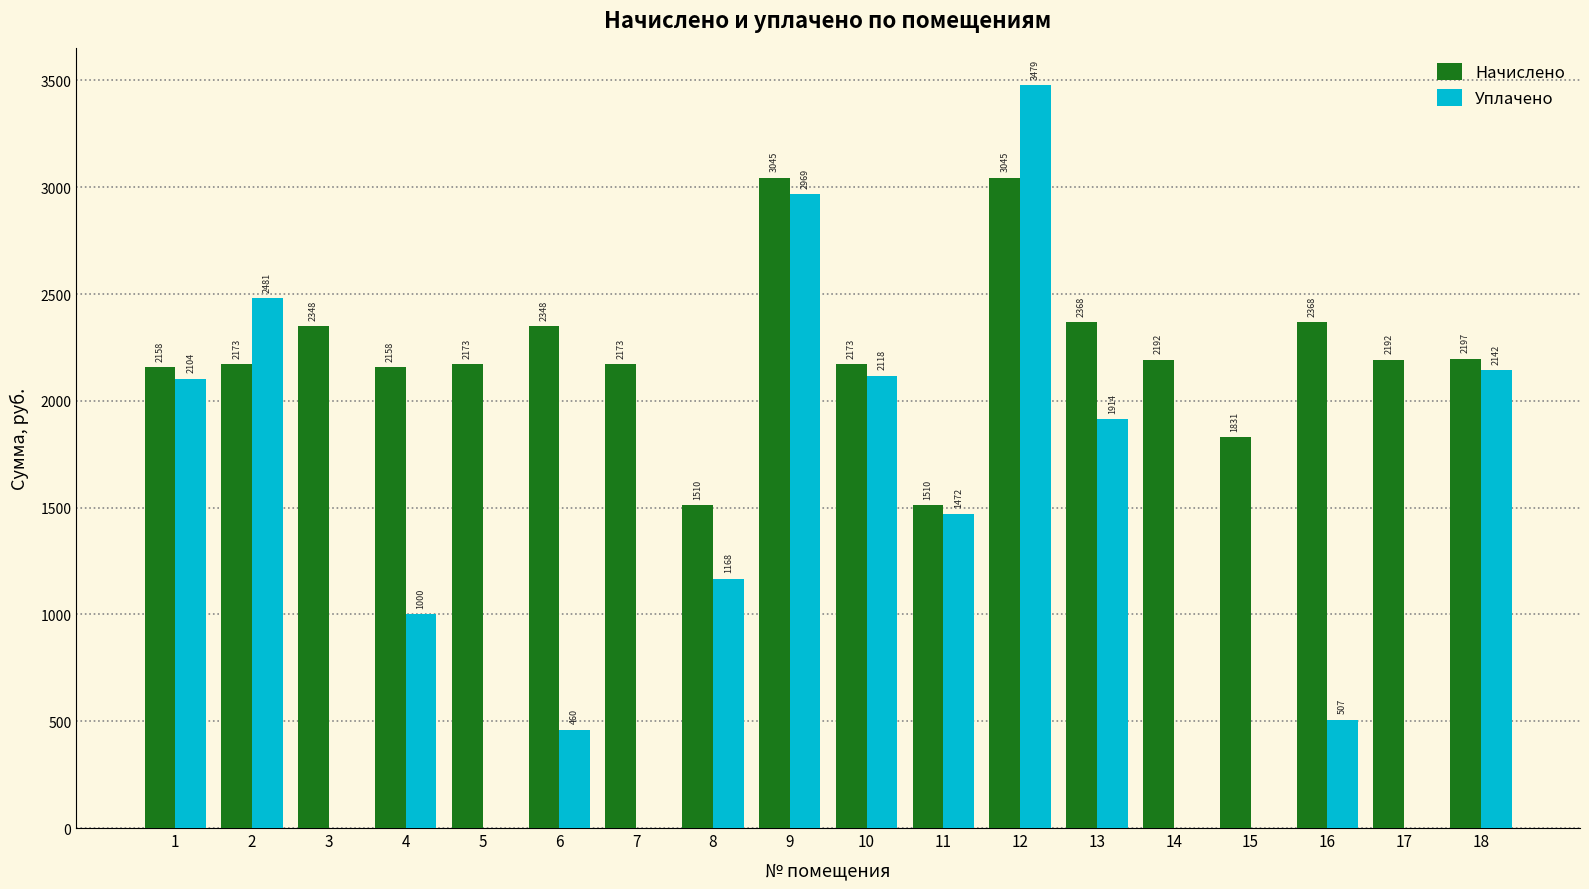

Are the bars grouped side by side (vs. stacked)?

Yes